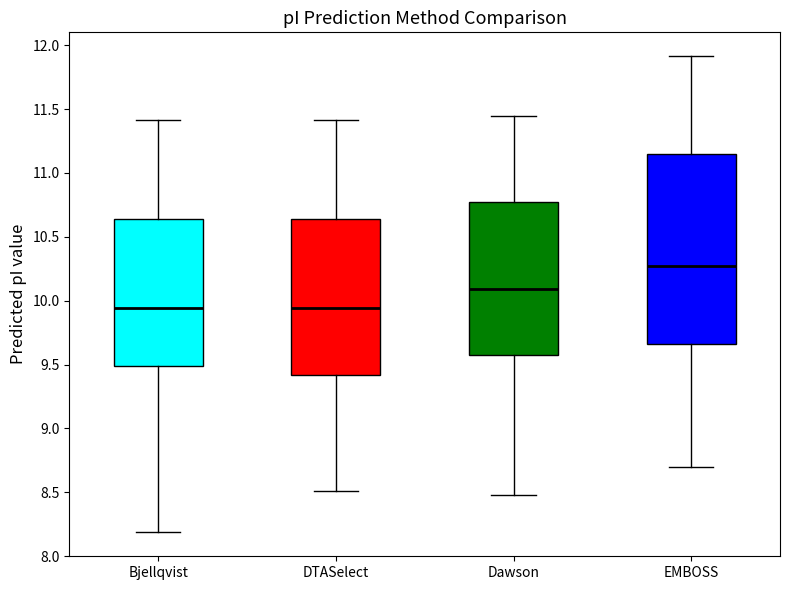

Which box is the tallest, from its lower edge to its upper edge?

EMBOSS